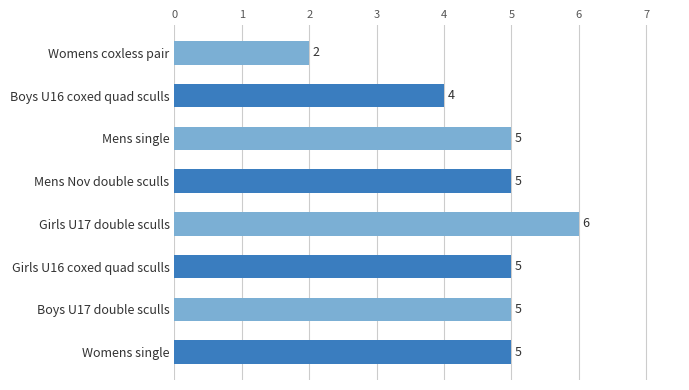

What is the smallest value displayed?

2